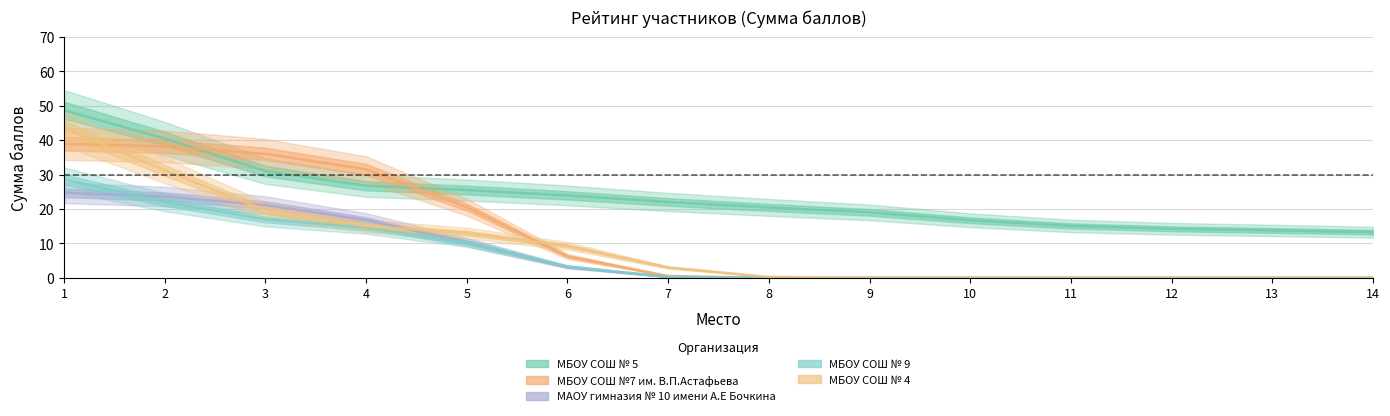

What is the spread (max minus min) of values at 7?

21.8